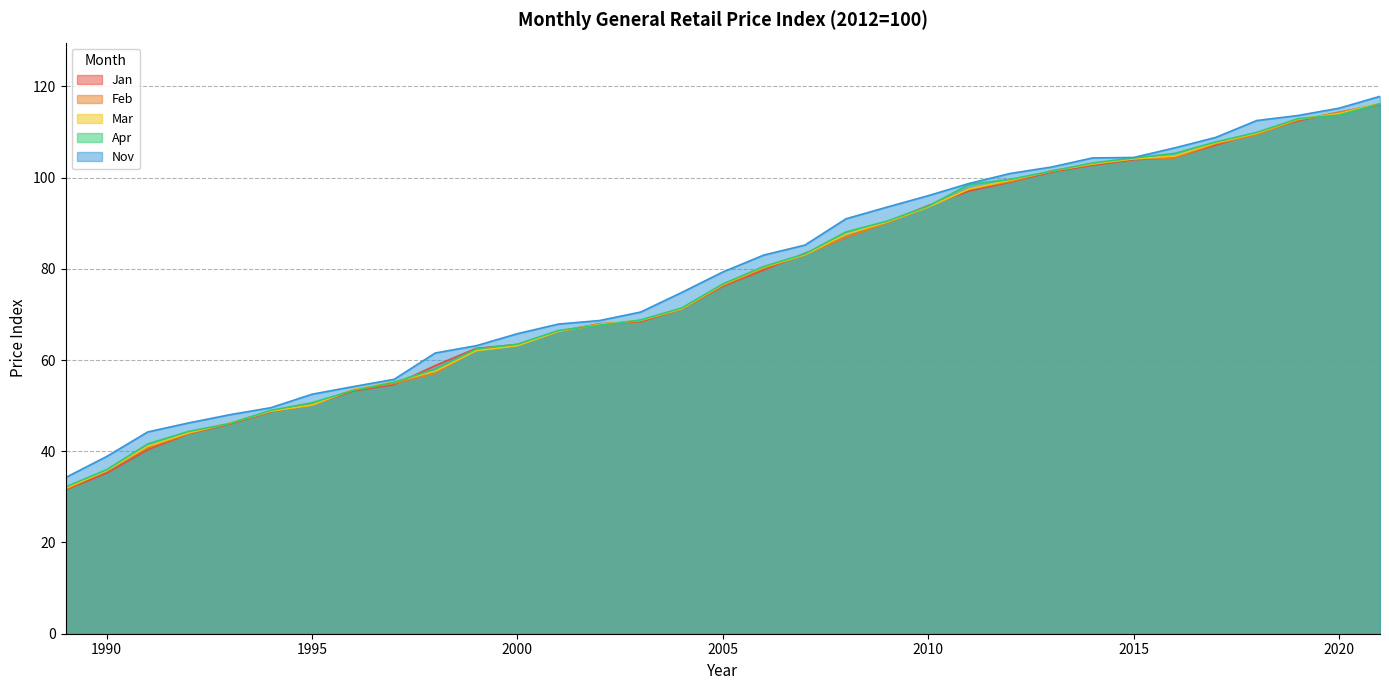

Is the value of Nov at 2001 greater than the value of Mar at 2001?

Yes